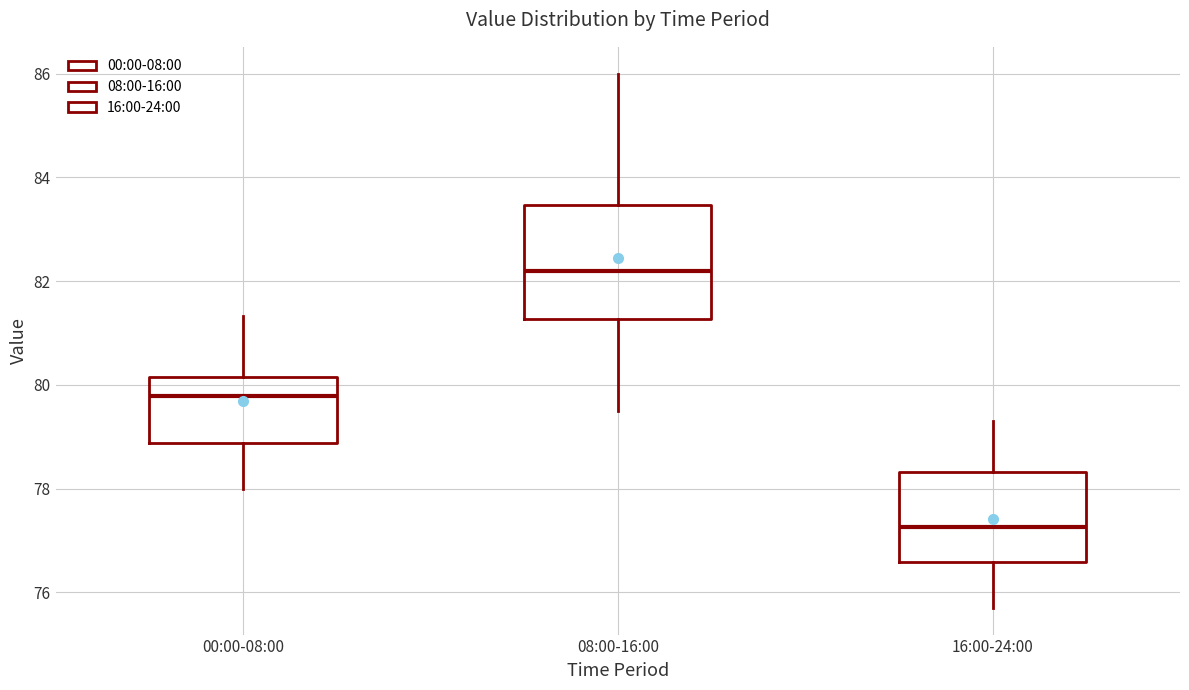

Reading left to right, read every box against the y-axis: the position of its median line, the range the box covers, and the ends of its whiskers. The values are not printed on the chart, so give them approximately, as read against the axis.

00:00-08:00: median 79.8, box 78.8 to 80.2, whiskers 78.0 to 81.4
08:00-16:00: median 82.2, box 81.2 to 83.4, whiskers 79.6 to 86.0
16:00-24:00: median 77.2, box 76.6 to 78.4, whiskers 75.8 to 79.4